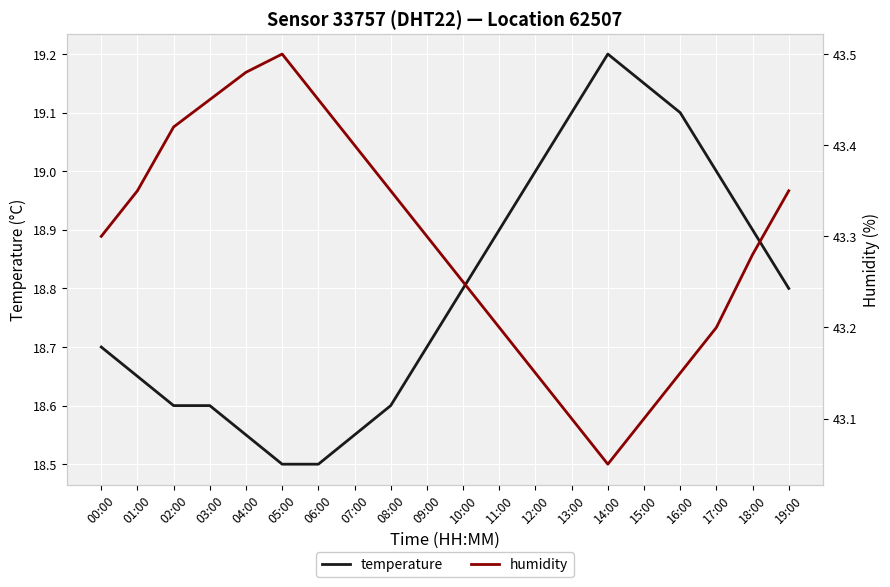

What position from the left is 11:00?

12